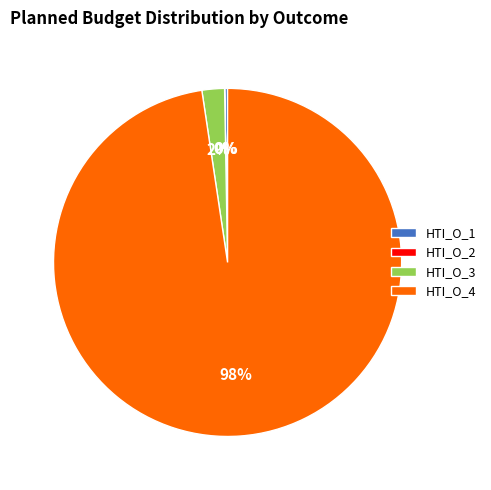

To the nearest percent, what is the average slice percentage?

25%